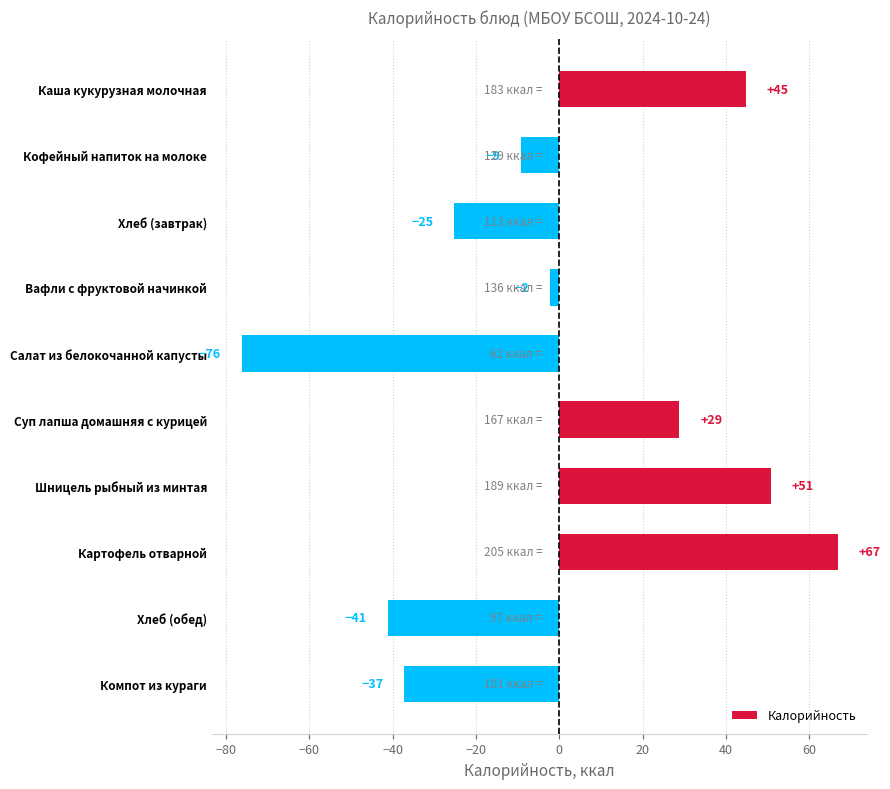

How many negative values are there?

6